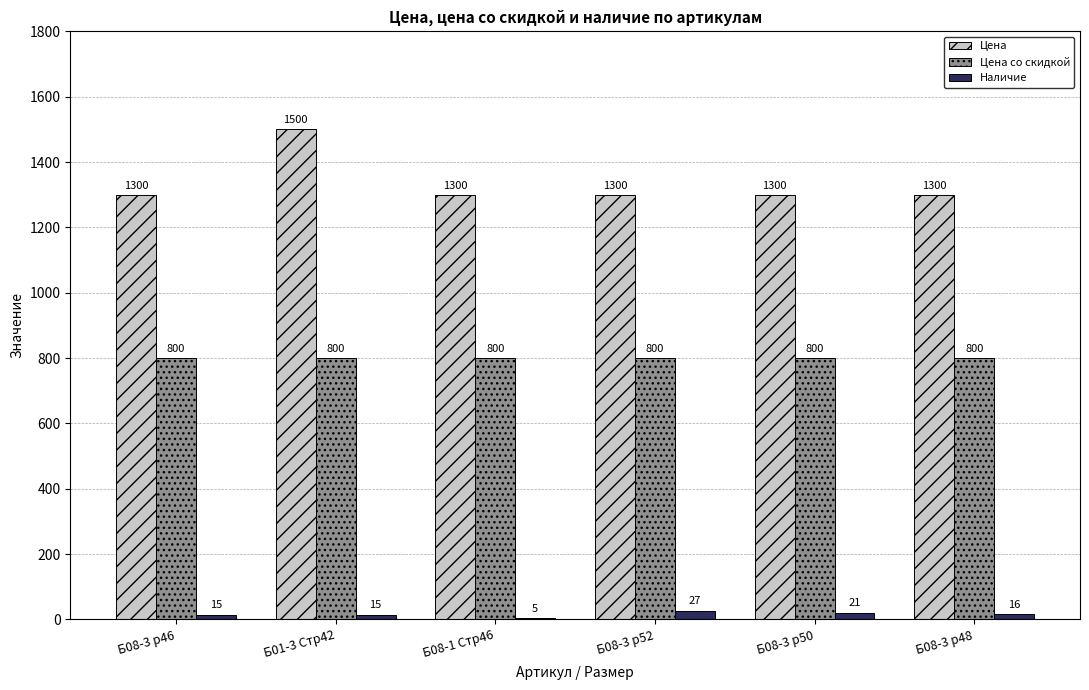

Which series has the largest total across all categories?

Цена